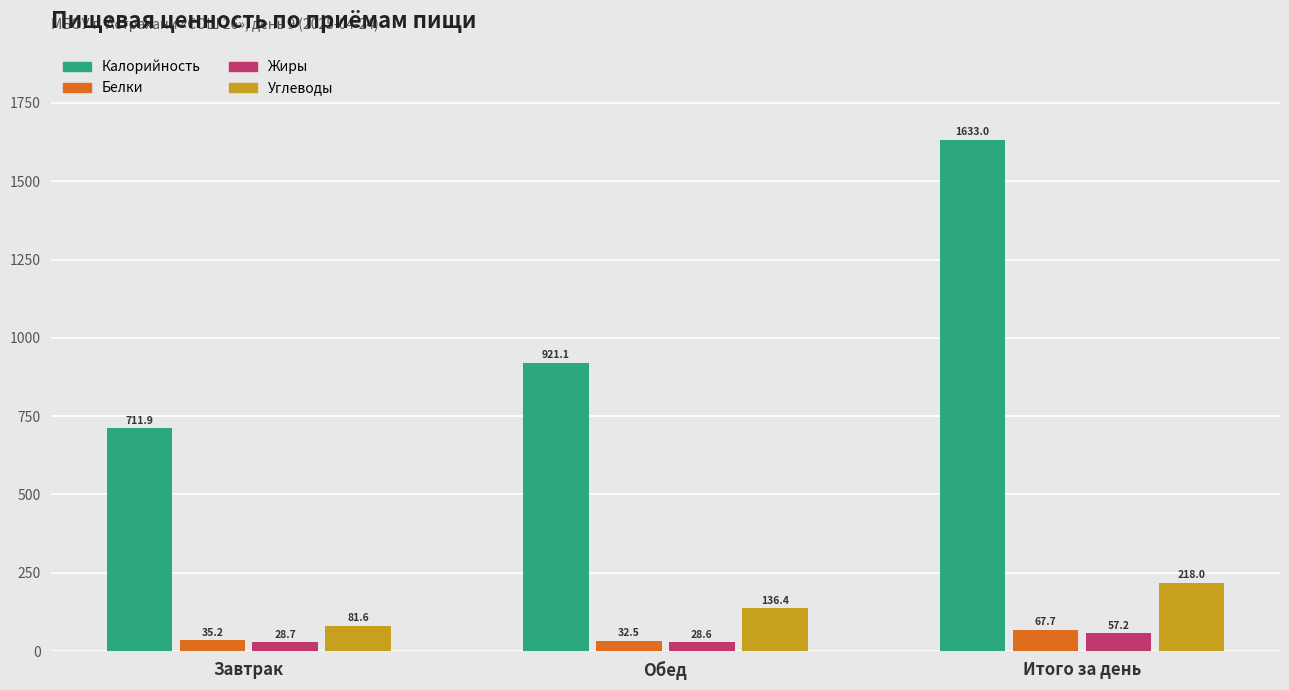

Which category has the highest value in the Жиры series?

Итого за день